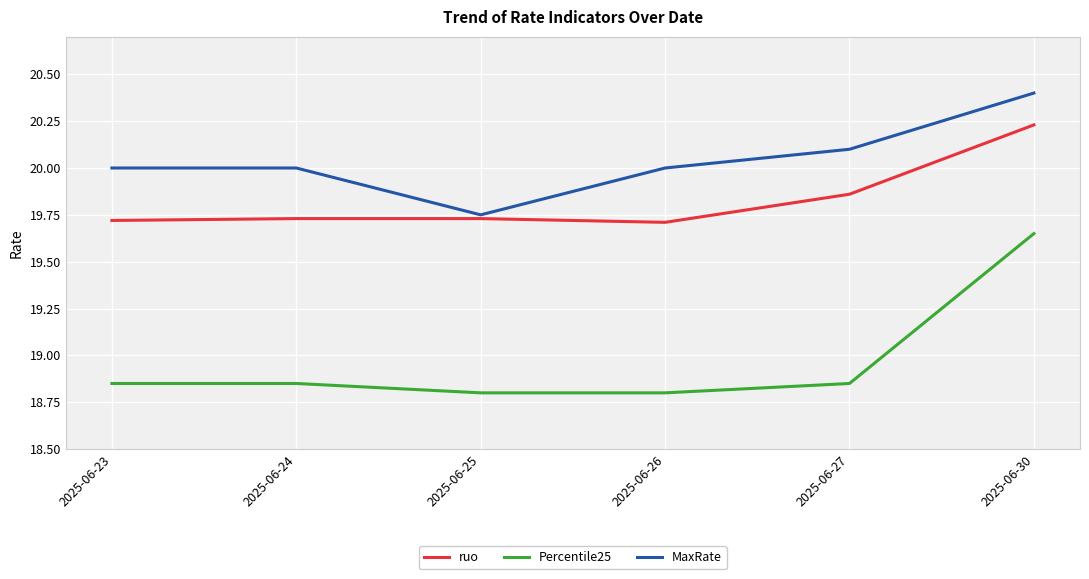

What is the minimum value shown in the chart?

18.8